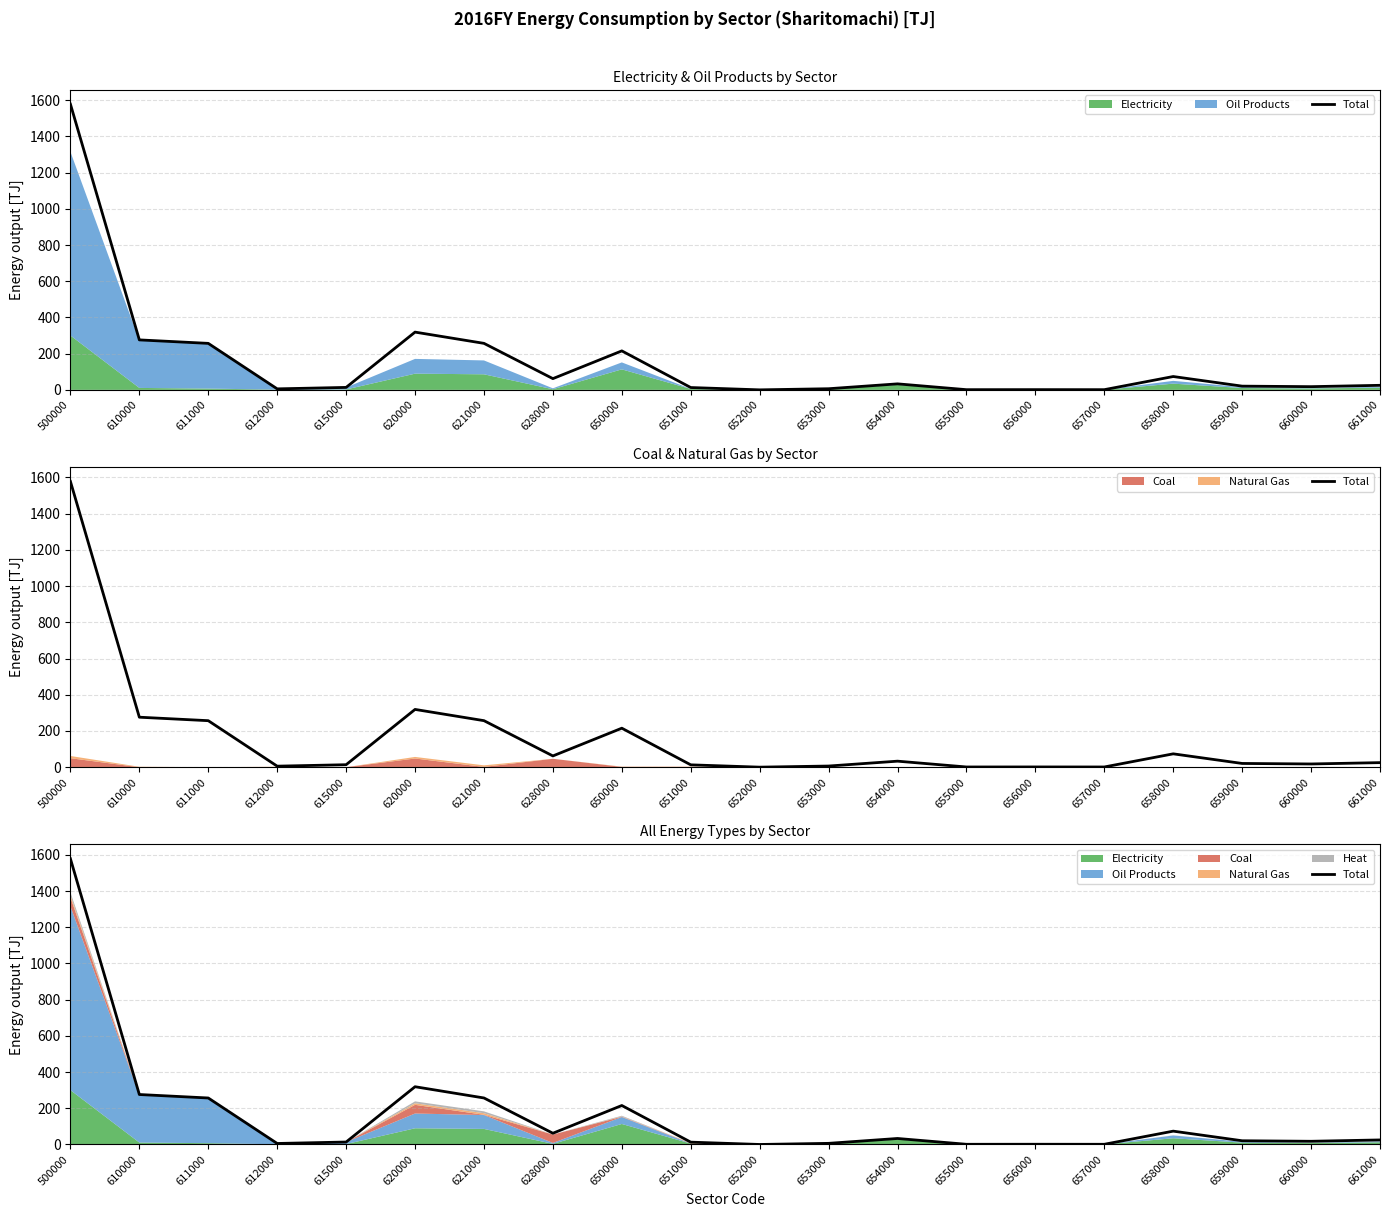

How many points are lower than both their immediate neighbors (excluding endpoints)?

6